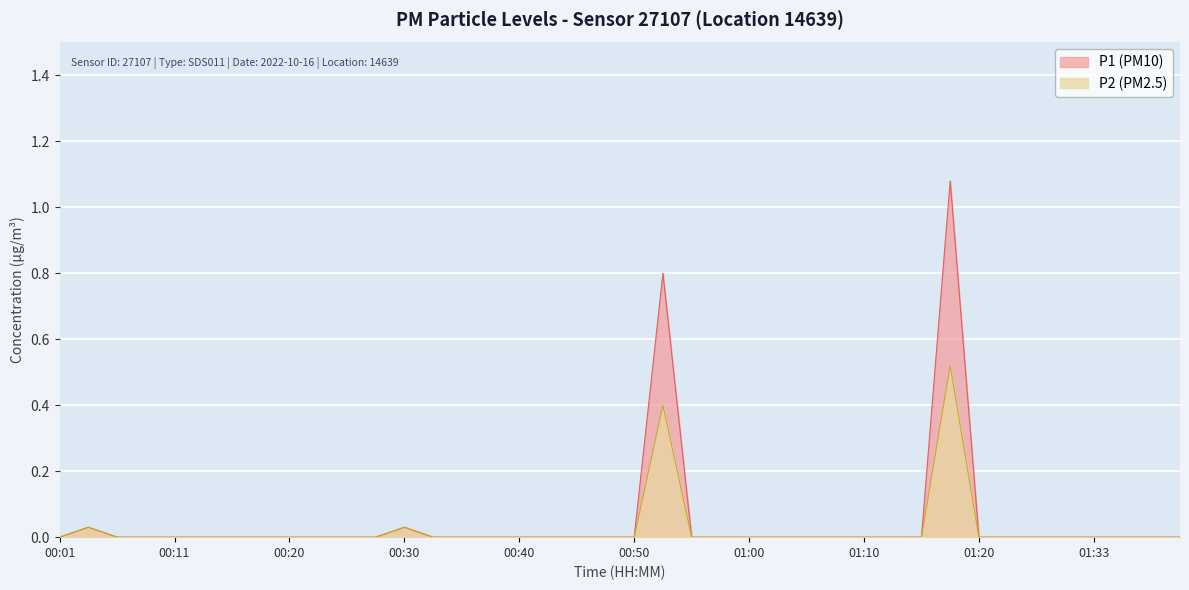

Where is the first local maximum for P1?

00:03